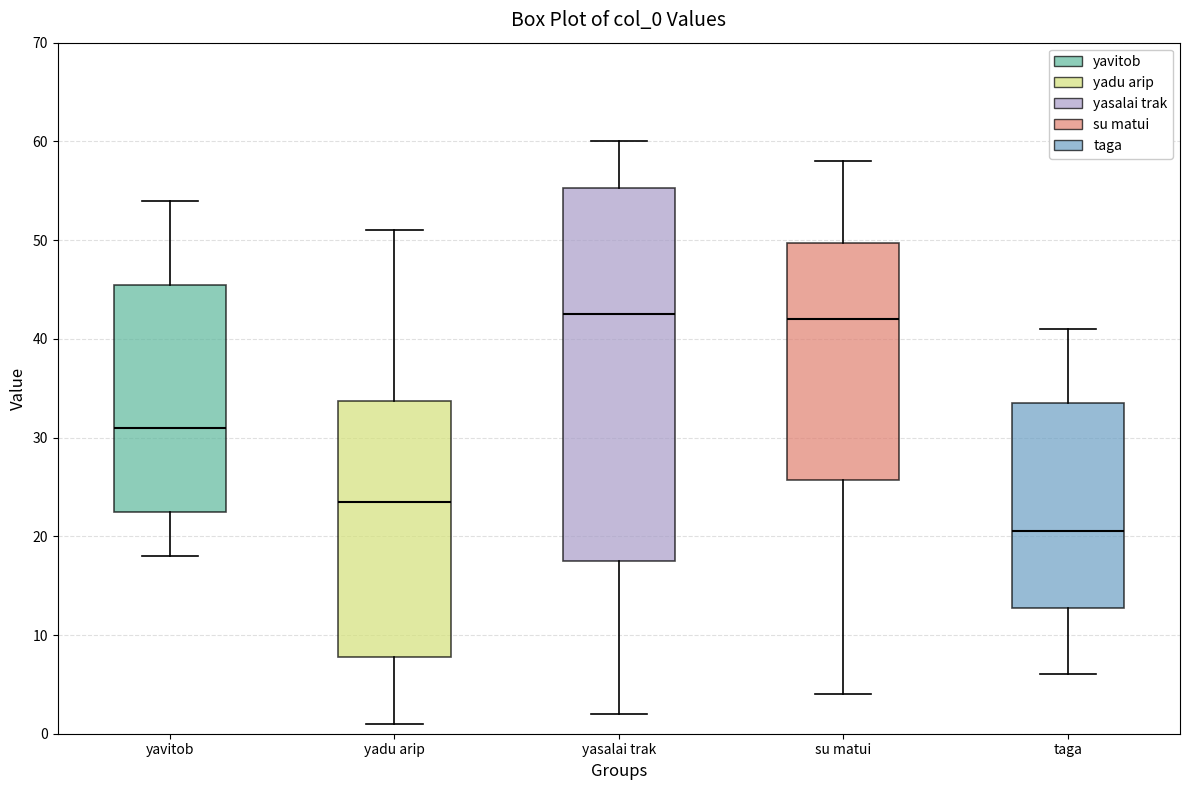

Reading left to right, read every box against the y-axis: the position of its median line, the range the box covers, and the ends of its whiskers. The values are not printed on the chart, so give them approximately, as read against the axis.

yavitob: median 31, box 23 to 46, whiskers 18 to 54
yadu arip: median 24, box 8 to 34, whiskers 1 to 51
yasalai trak: median 43, box 18 to 55, whiskers 2 to 60
su matui: median 42, box 26 to 50, whiskers 4 to 58
taga: median 21, box 13 to 34, whiskers 6 to 41